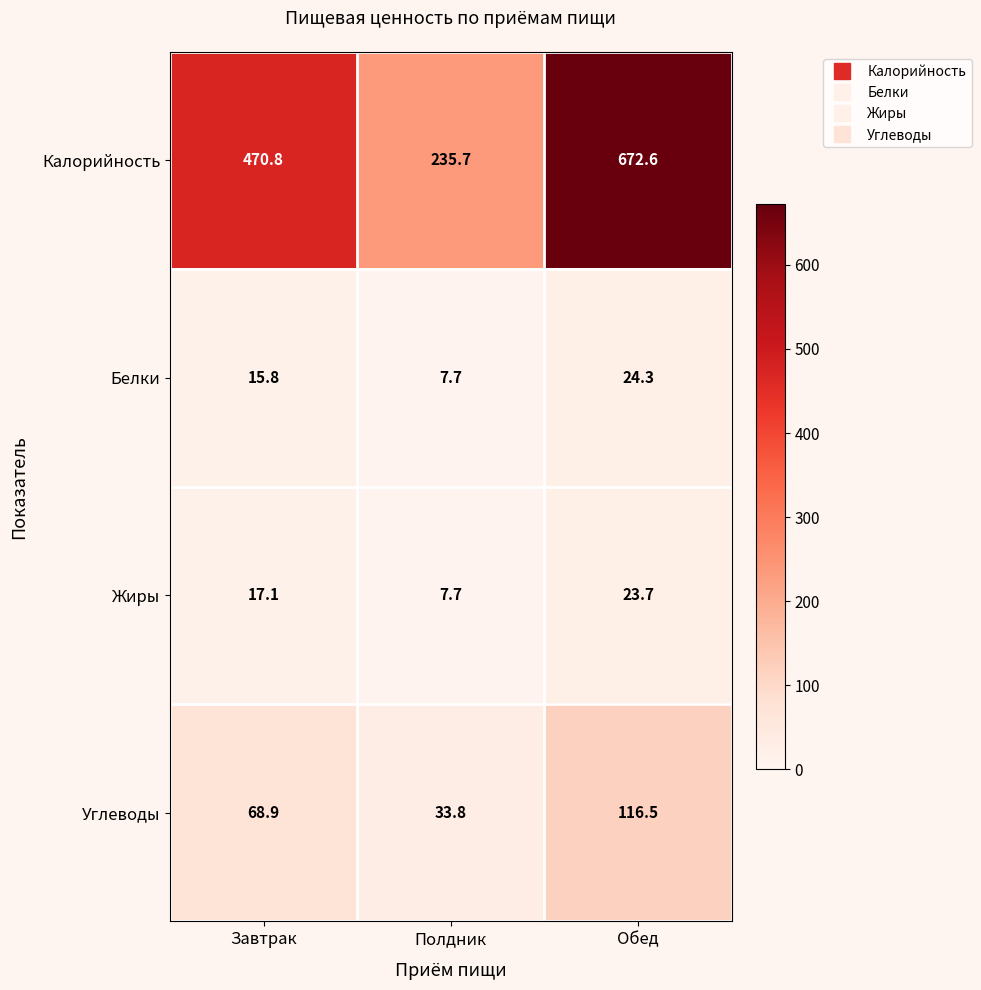

At which category is the sum across all series the highest?

Обед